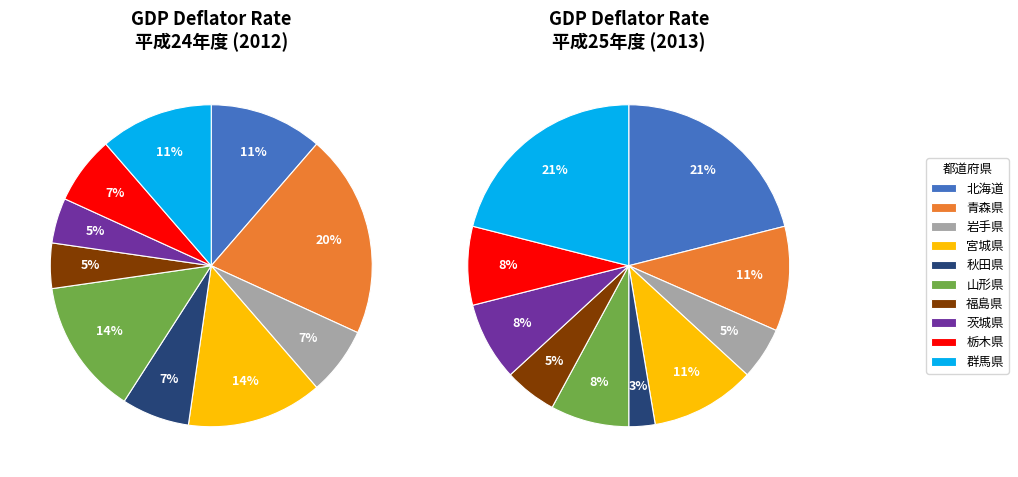

Which slice is the largest?

群馬県